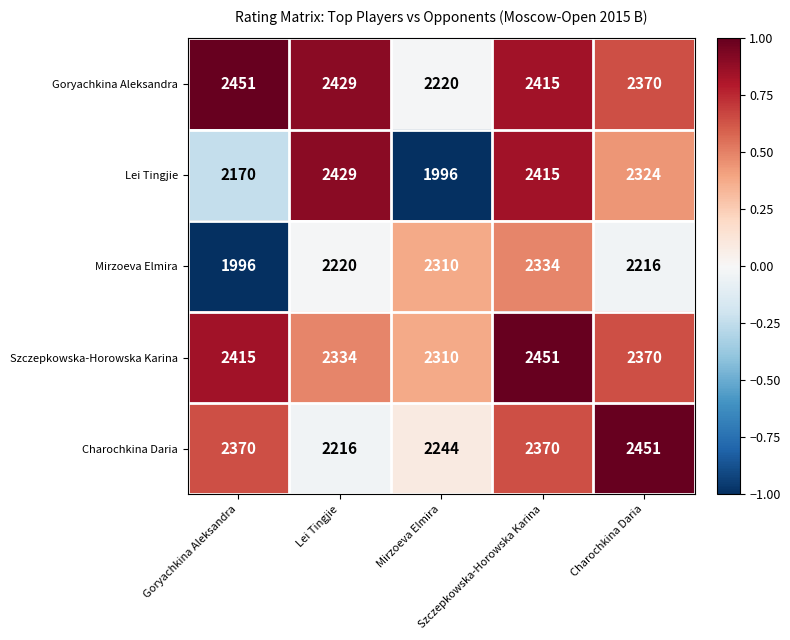

At how many categories does at least one series exceed 2309?

5